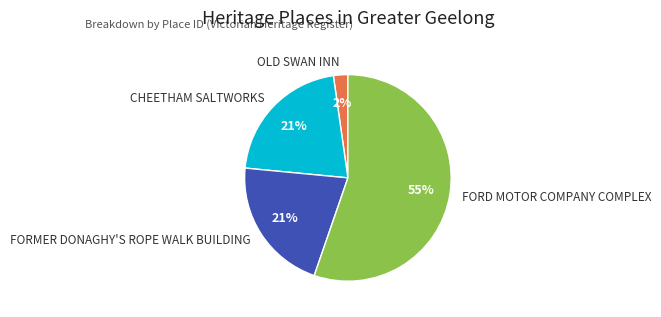

What is the majority slice?

FORD MOTOR COMPANY COMPLEX